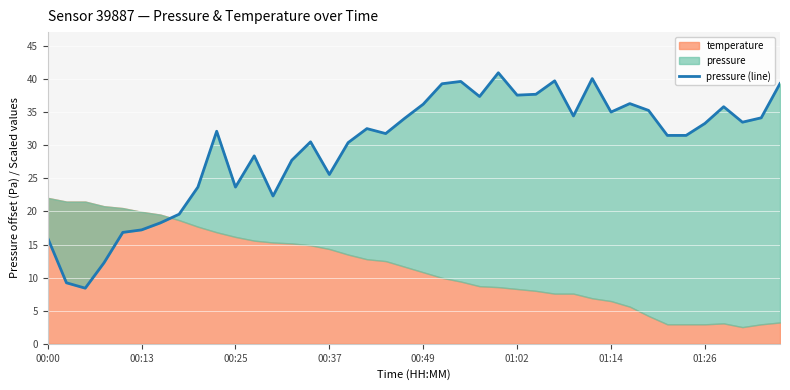

Reading left to right, transcribe all the data shown in this chart.

16.0	9.2	8.4	12.2	16.8	17.2	18.3	19.6	23.7	32.1	23.7	28.4	22.3	27.8	30.5	25.6	30.4	32.5	31.8	34.1	36.2	39.3	39.7	37.4	41.0	37.6	37.7	39.8	34.4	40.1	35.0	36.3	35.3	31.5	31.5	33.3	35.8	33.5	34.2	39.3